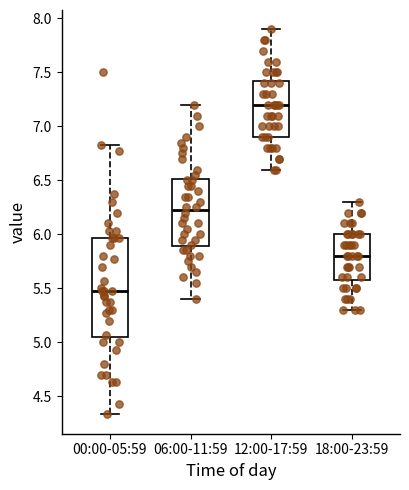

Reading left to right, transcribe this box plot: for each box, give where its median line is, the range the box spans, and where its two whiskers end, as read against the y-axis. The values are not printed on the chart, so give them approximately, as read against the axis.

00:00-05:59: median 5.45, box 5.05 to 5.95, whiskers 4.35 to 6.85
06:00-11:59: median 6.25, box 5.90 to 6.50, whiskers 5.40 to 7.20
12:00-17:59: median 7.20, box 6.90 to 7.45, whiskers 6.60 to 7.90
18:00-23:59: median 5.80, box 5.60 to 6.00, whiskers 5.30 to 6.30